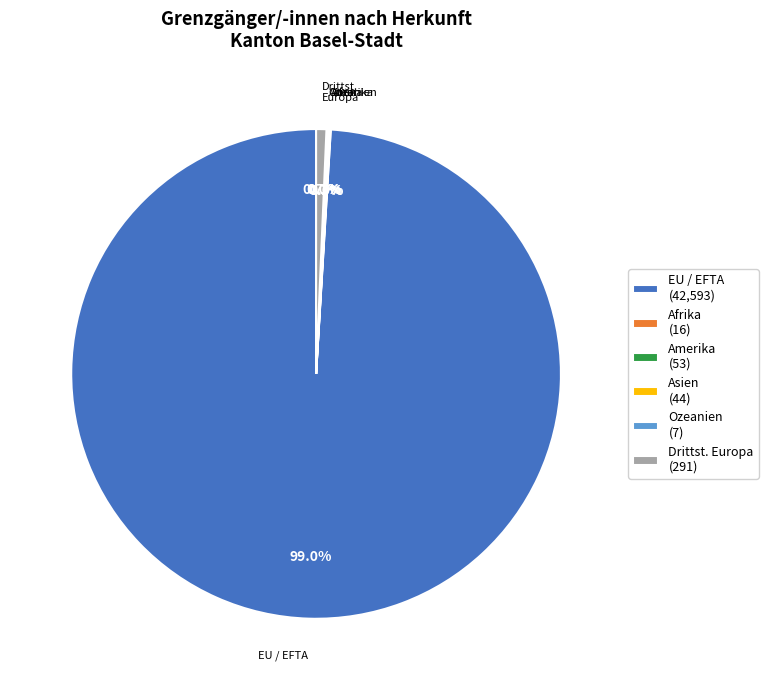

What is the largest slice in the pie chart?

EU / EFTA (42,593)